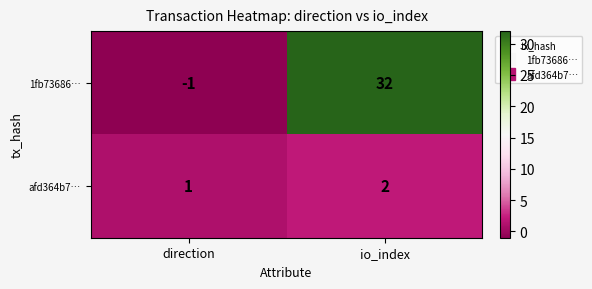

At which label does afd364b7… reach its peak?

io_index